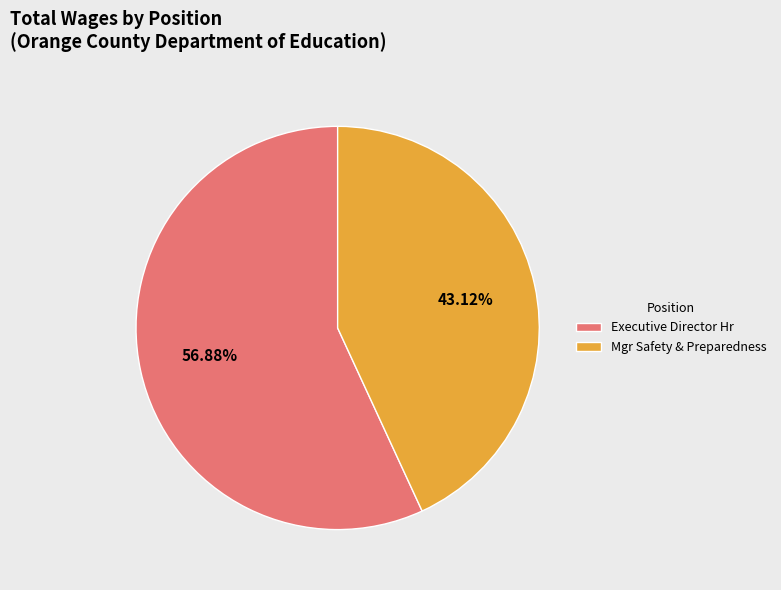

Count the number of slices in the pie.

2